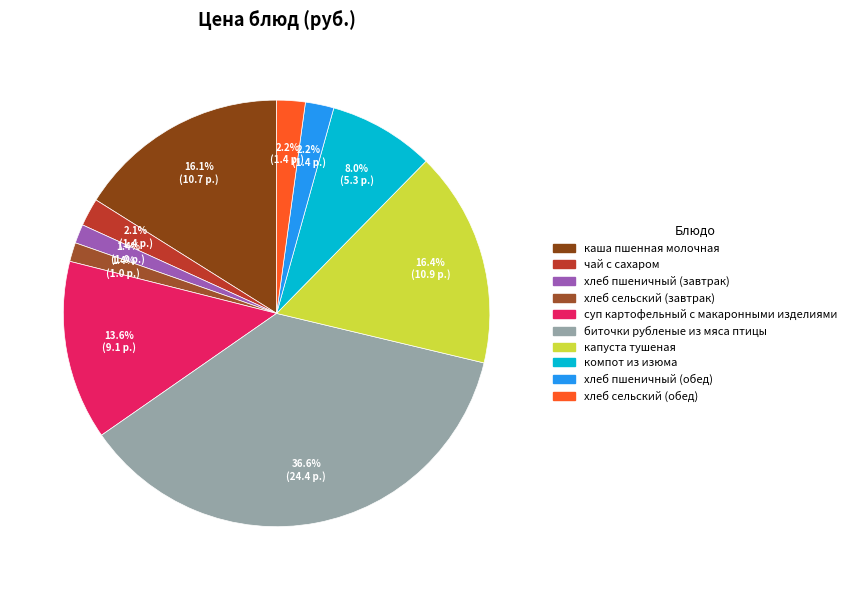

Rank the categories by value from highest to lowest.

биточки рубленые из мяса птицы, капуста тушеная, каша пшенная молочная, суп картофельный с макаронными изделиями, компот из изюма, хлеб пшеничный (обед), хлеб сельский (обед), чай с сахаром, хлеб пшеничный (завтрак), хлеб сельский (завтрак)